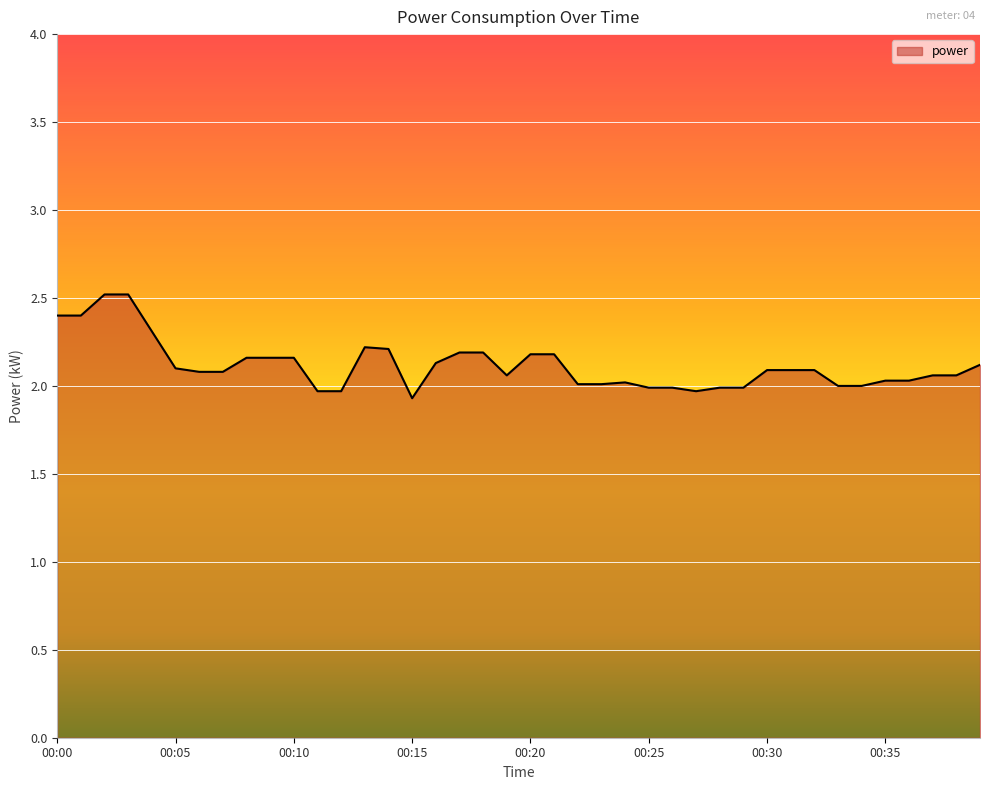

What is the greatest value displayed?

2.5